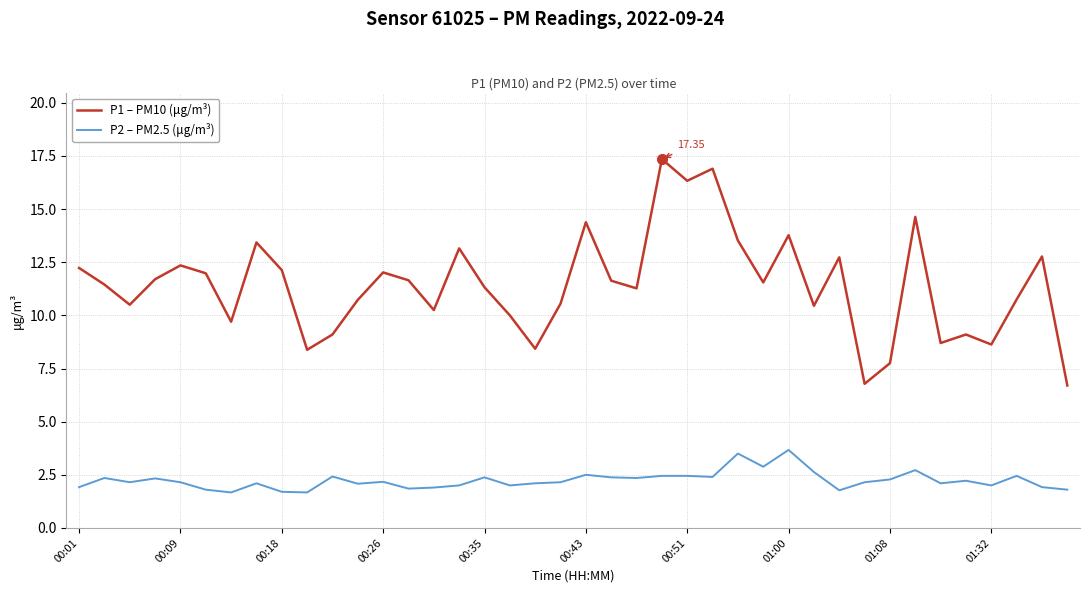

What is the average value of the P2 – PM2.5 (μg/m³) series?

2.2